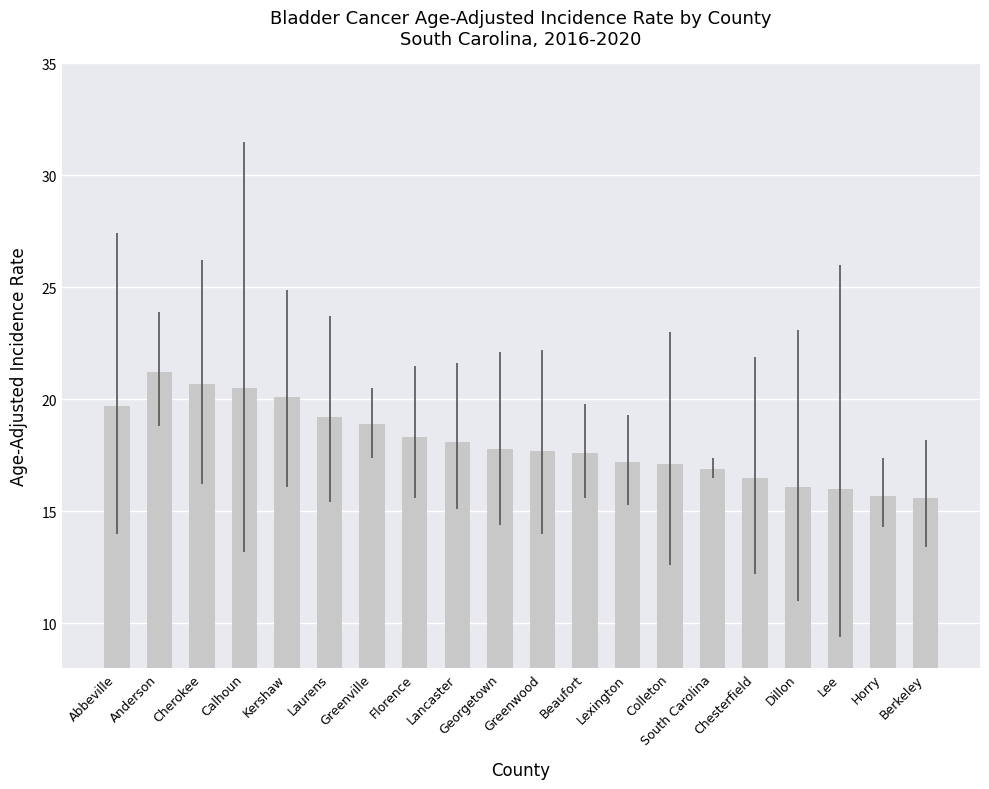

What is the average value?

18.0